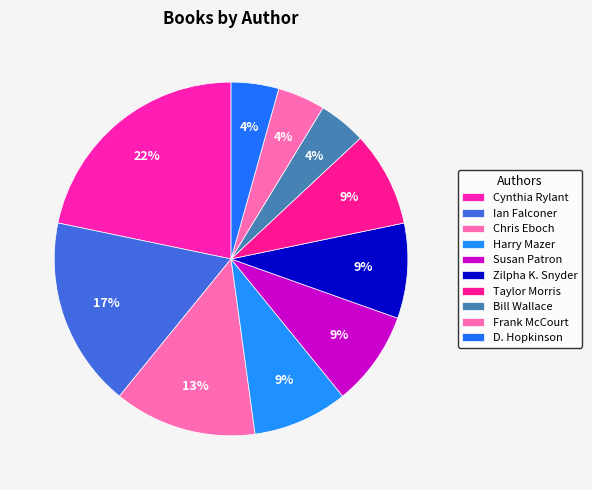

Count the number of slices in the pie.

10